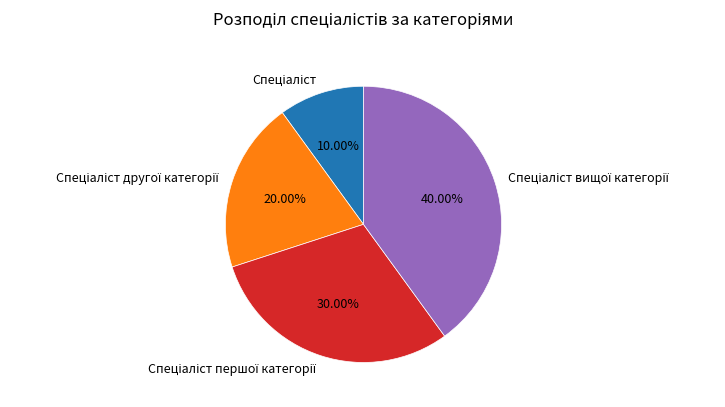

Is there any slice that represents more than half of the pie?

No